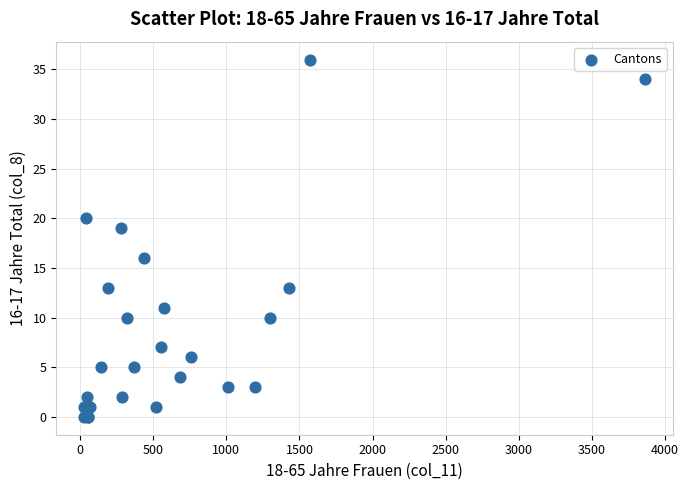

What Y value in the scatter plot is closest to 18?

19